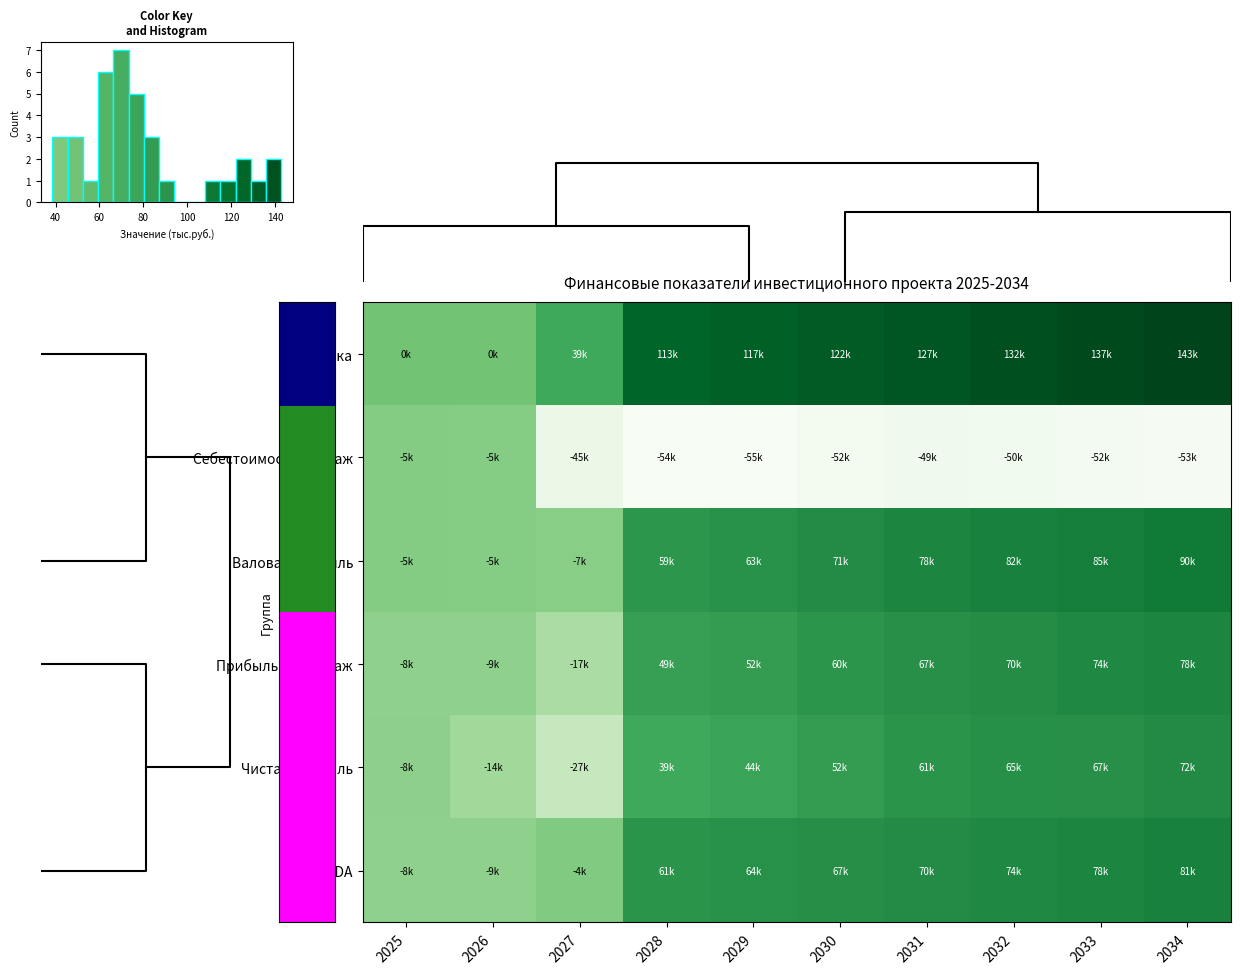

What is the difference between the second highest and minimum values in the Выручка series?

137287.1